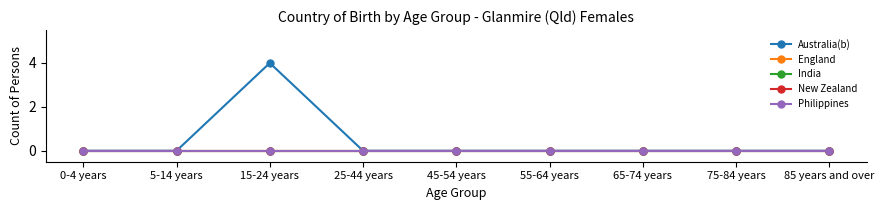

Does the chart have visible grid lines?

No